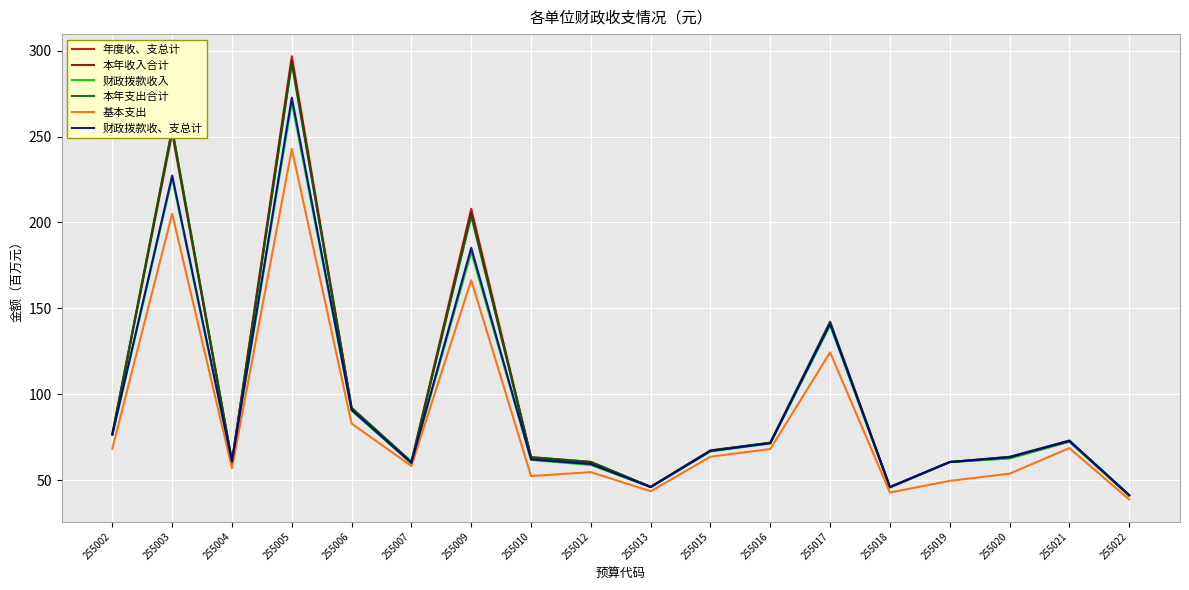

At which label is 财政拨款收入 closest to 155?

255017